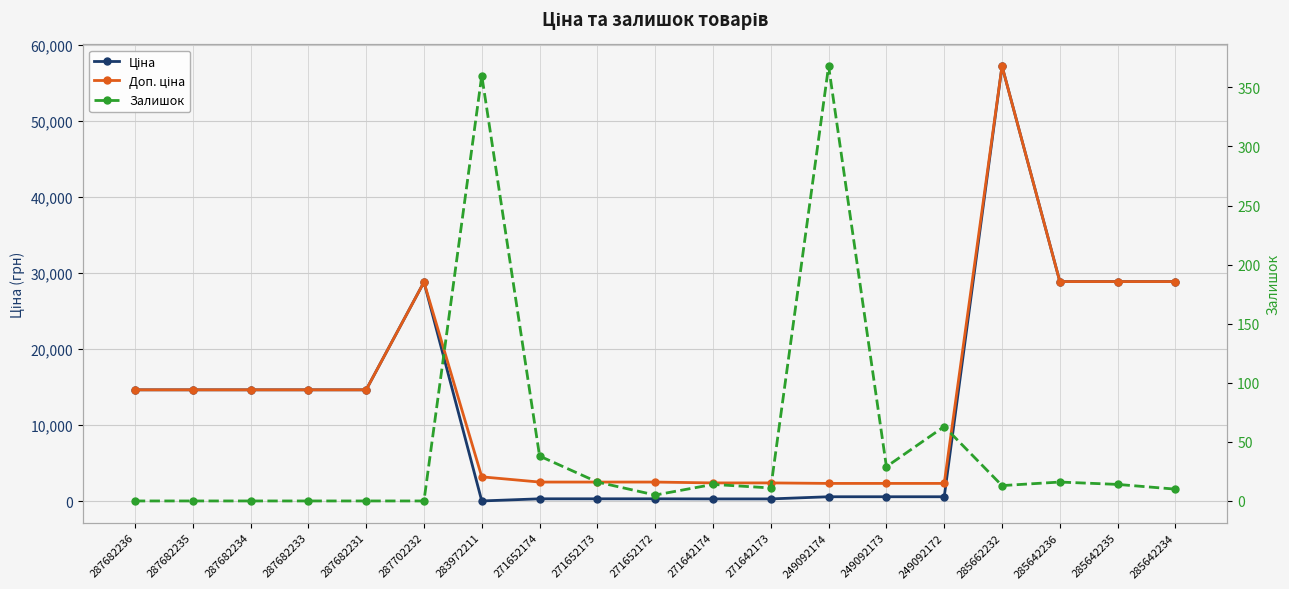

At which label is Ціна closest to 28633?

287702232